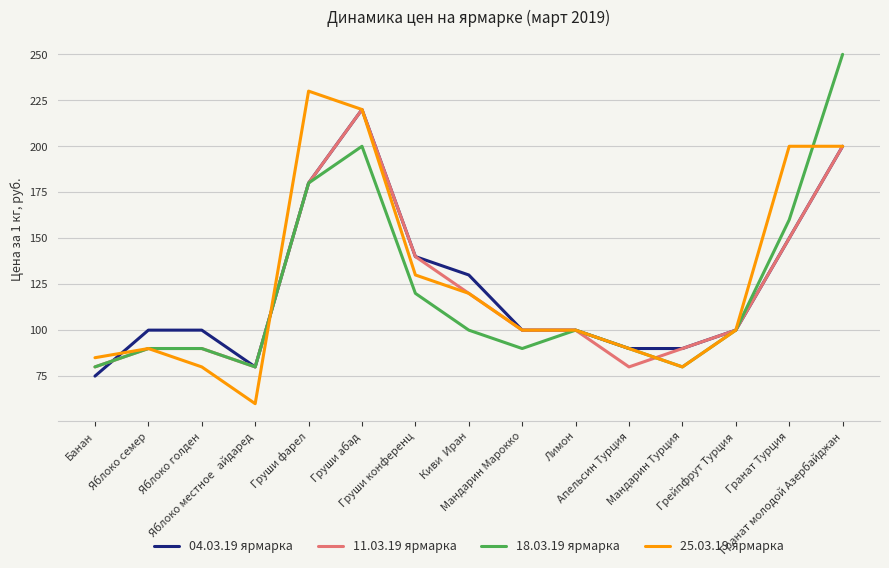

What position from the left is Яблоко местное   айдаред?

4